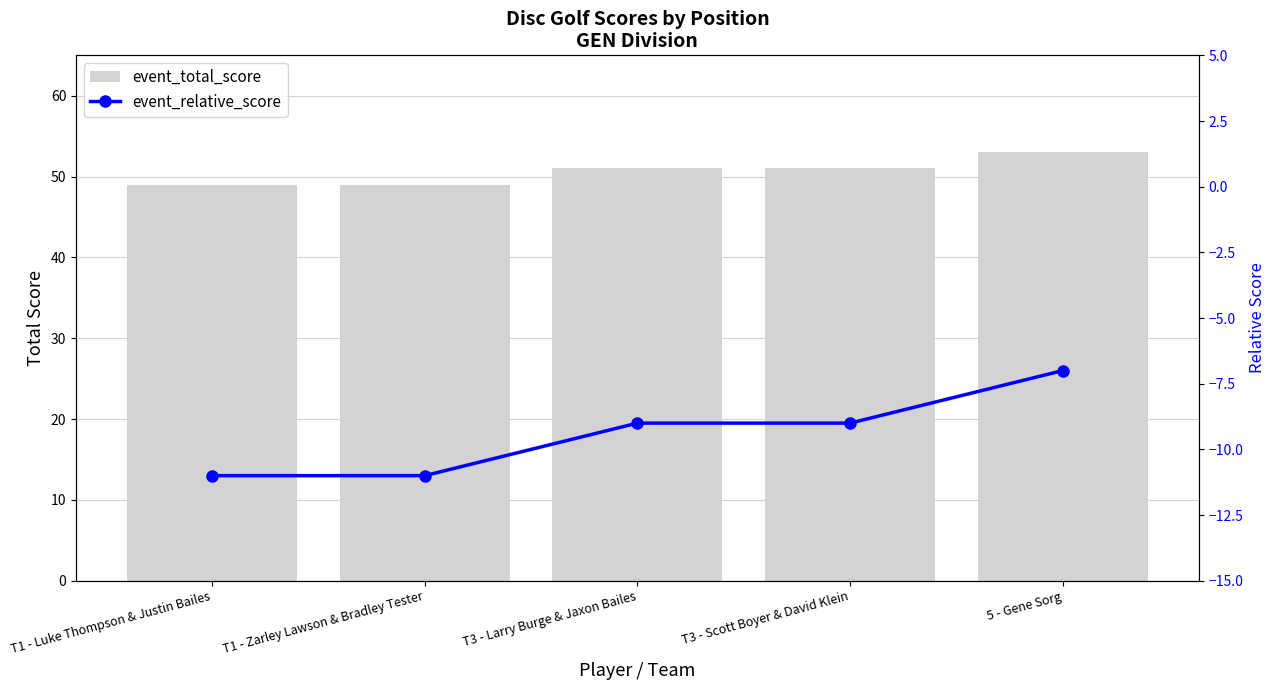

Which has a higher value, 5 - Gene Sorg or T1 - Zarley Lawson & Bradley Tester?

5 - Gene Sorg